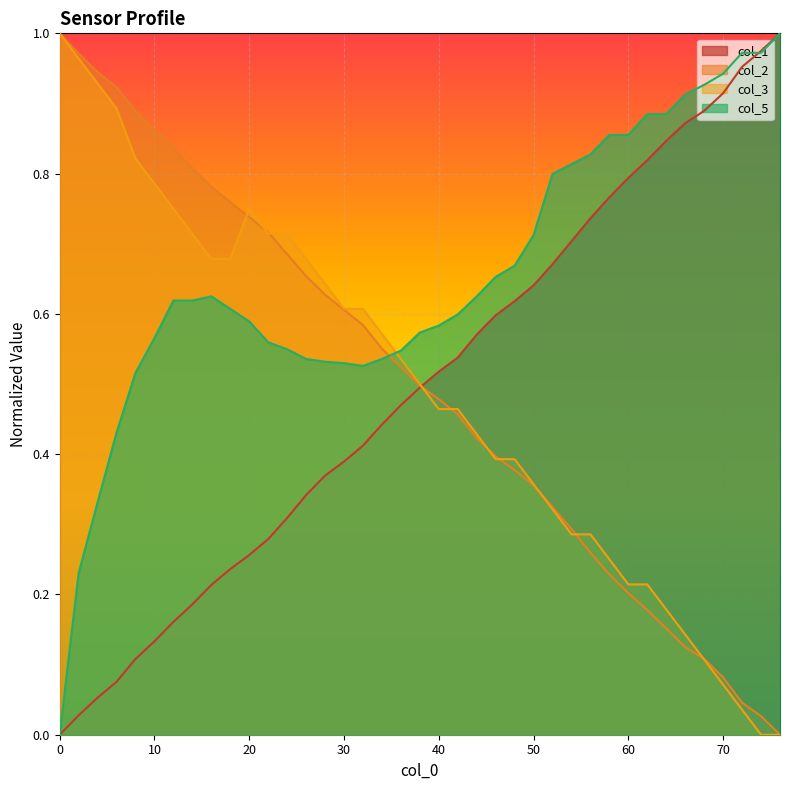

What is the label of the 15th point from the left?

28.0